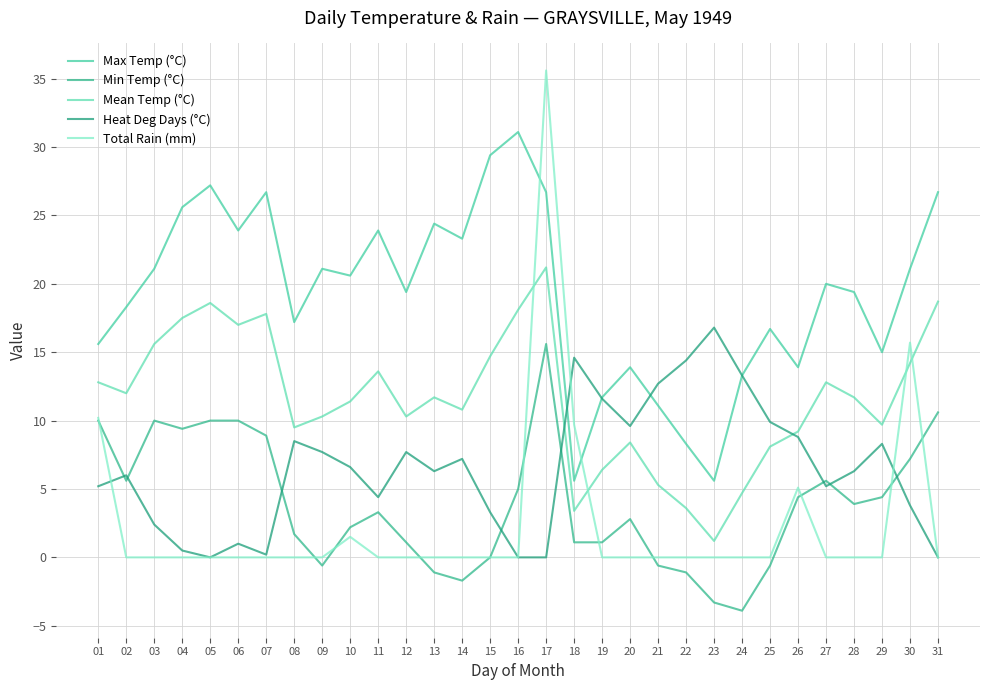

Is it true that Max Temp (°C) equals 16.7 at 25?

True